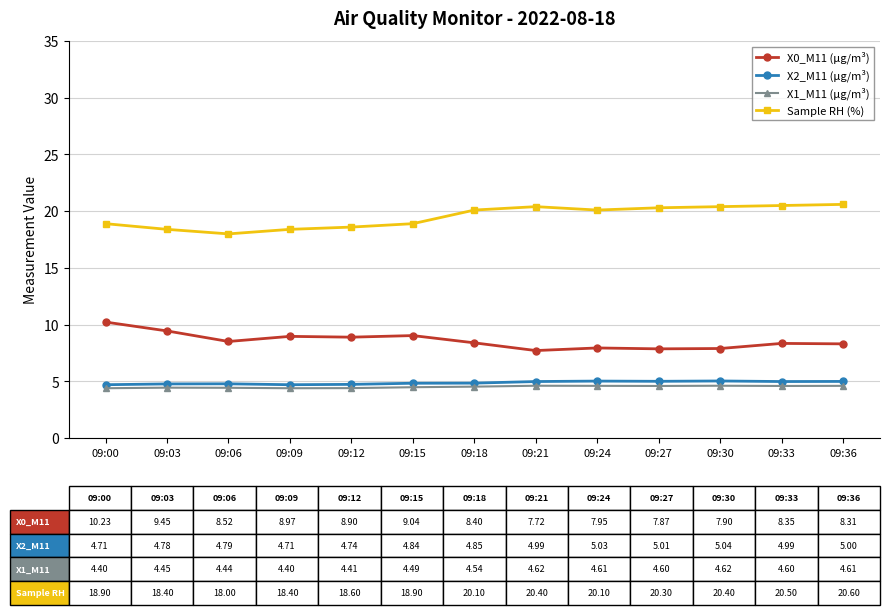

True or false: X0_M11 (μg/m³) and X1_M11 (μg/m³) cross at least once.

False